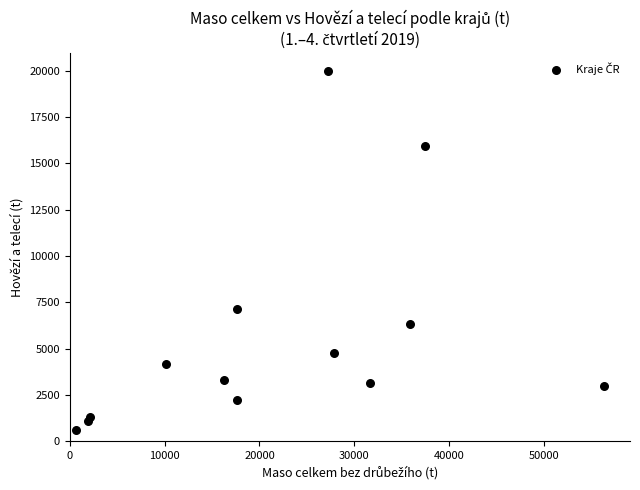

What is the range of Y values (max minus min)?

19425.8